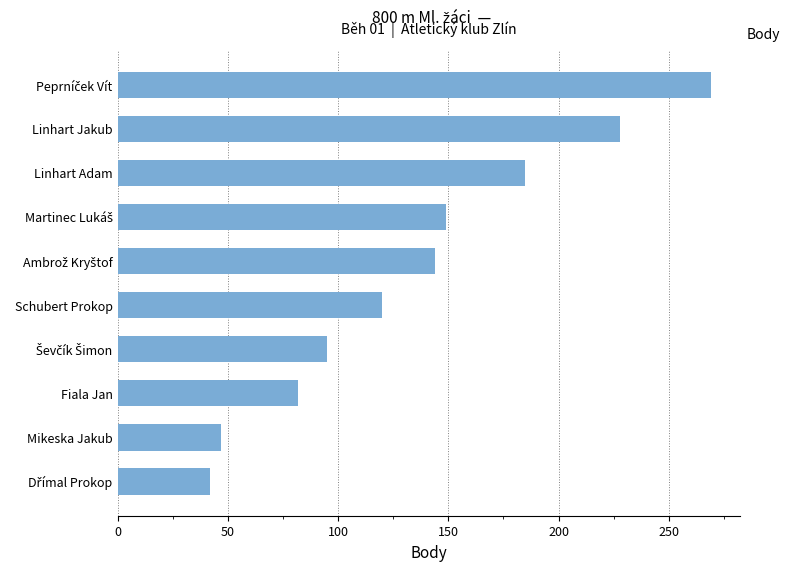

Between Mikeska Jakub and Linhart Adam, which is larger?

Linhart Adam